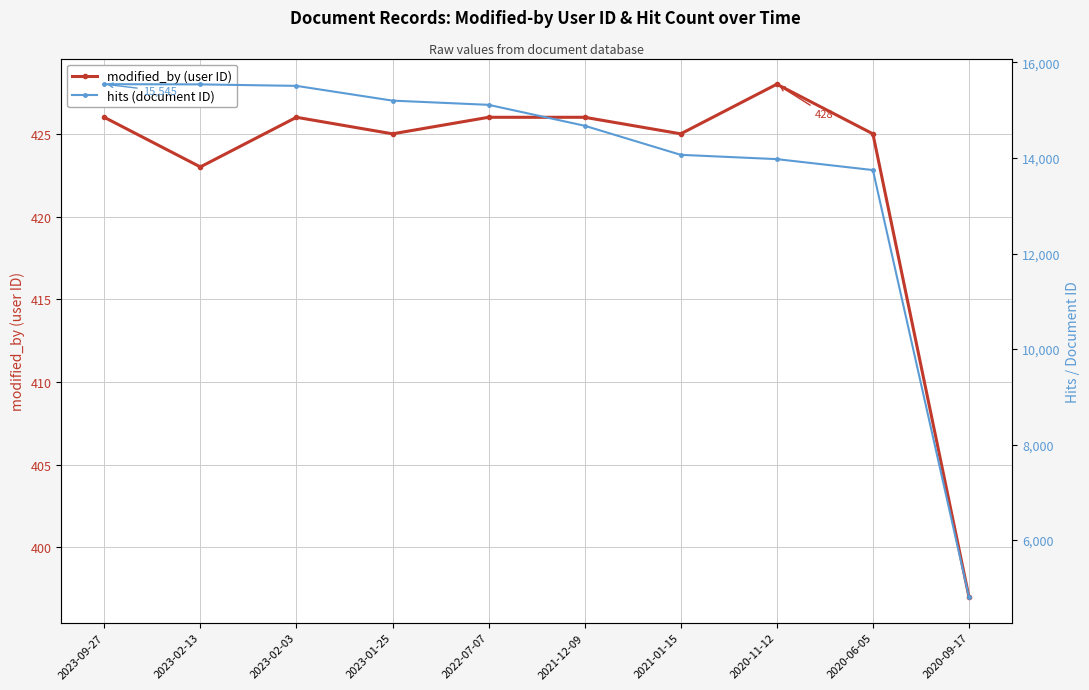

True or false: modified_by (user ID) and hits (document ID) cross at least once.

False